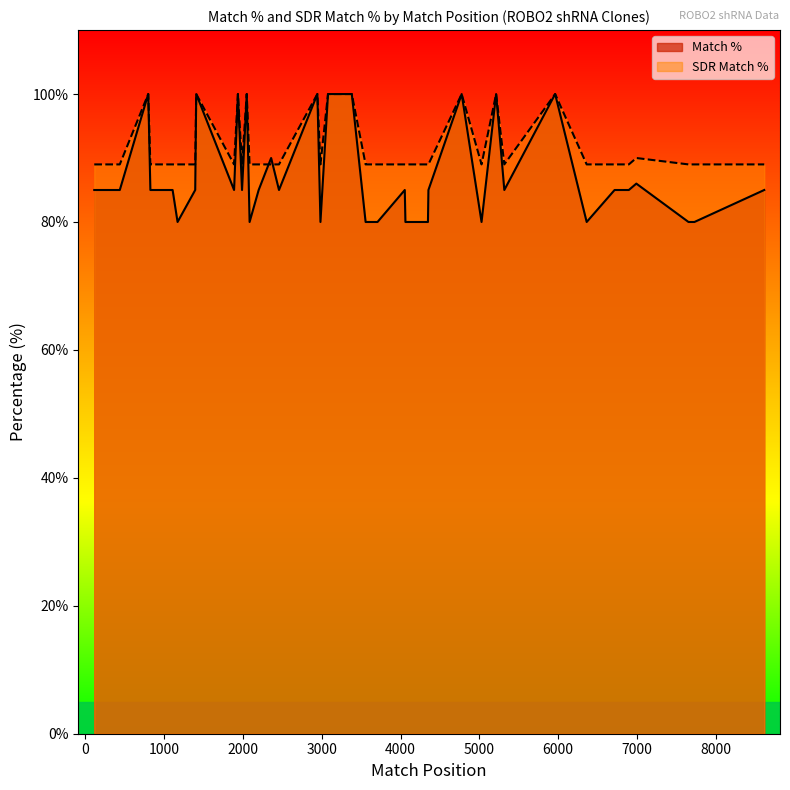

What is the minimum value for Match %?

80